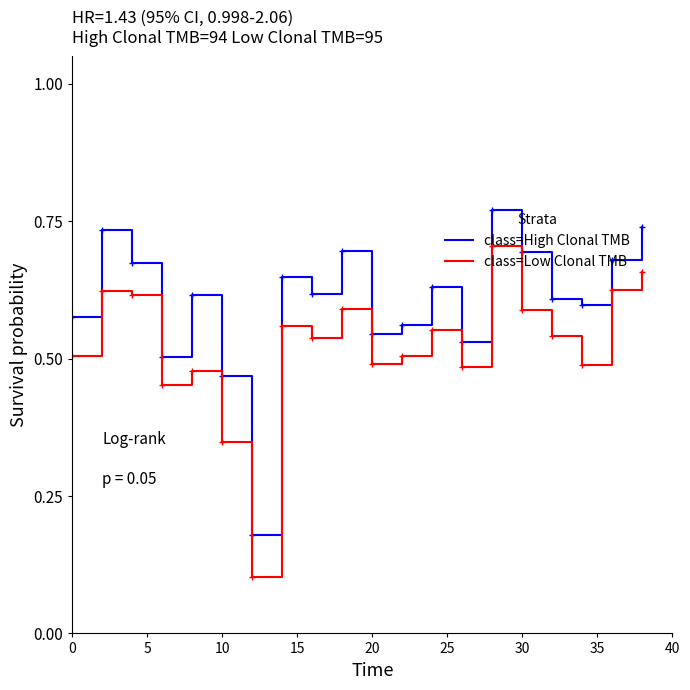

List the series in order of their overall mean, lowest first.

class=Low Clonal TMB, class=High Clonal TMB